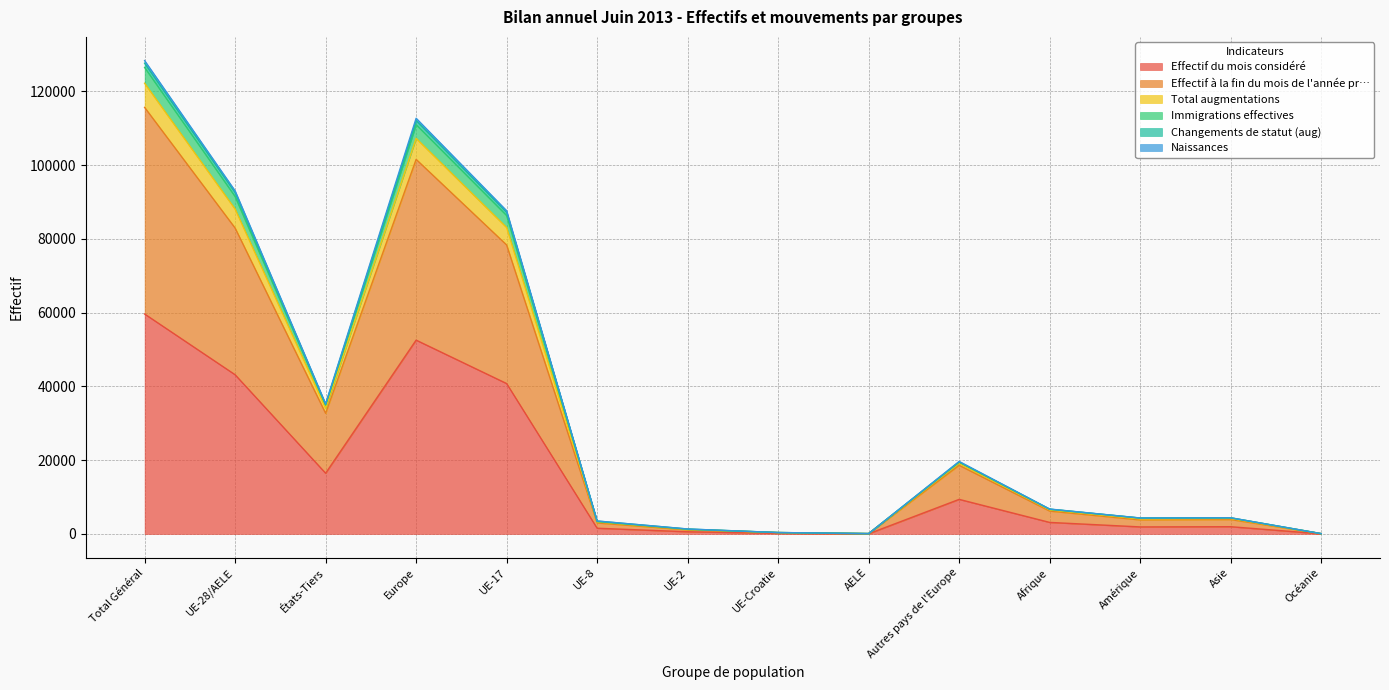

What is the minimum value for Total augmentations?

92